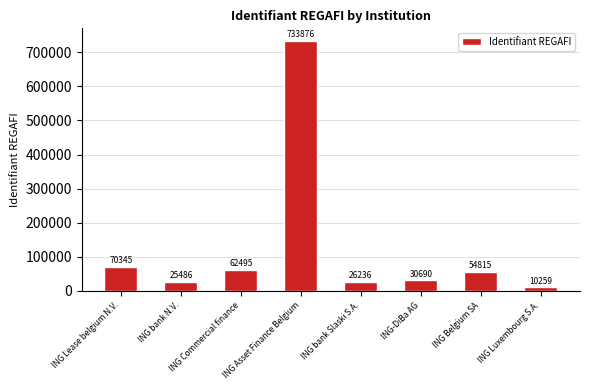

Which category has the lowest value across all series?

ING Luxembourg S.A.